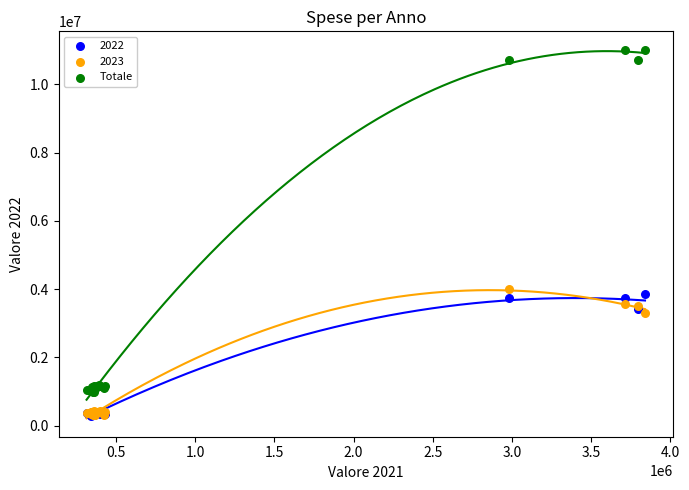

Across all series, what Y value is closest to 5649422?

4013875